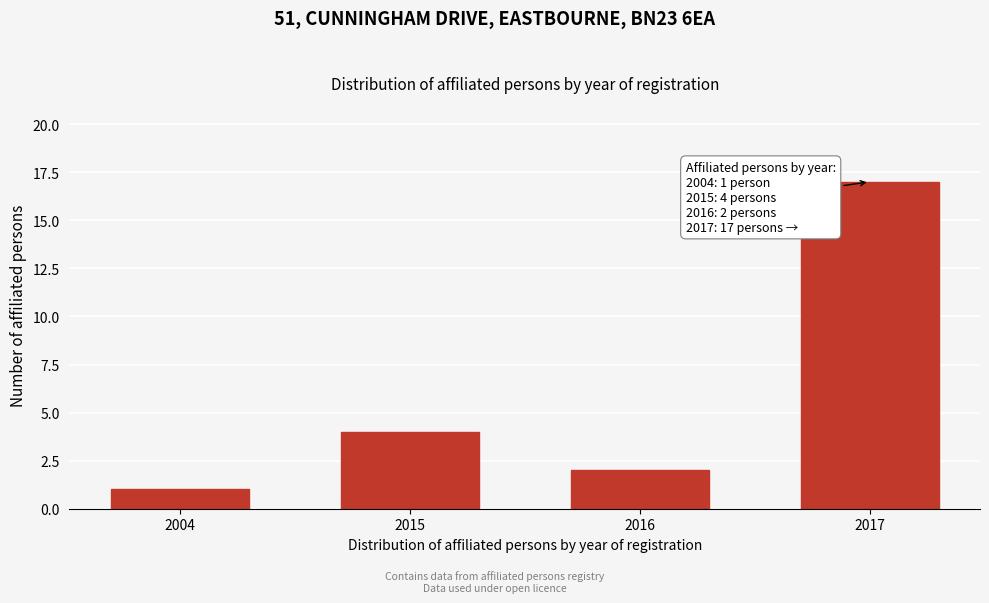

Reading left to right, list all the values displayed in this chart.

1	4	2	17